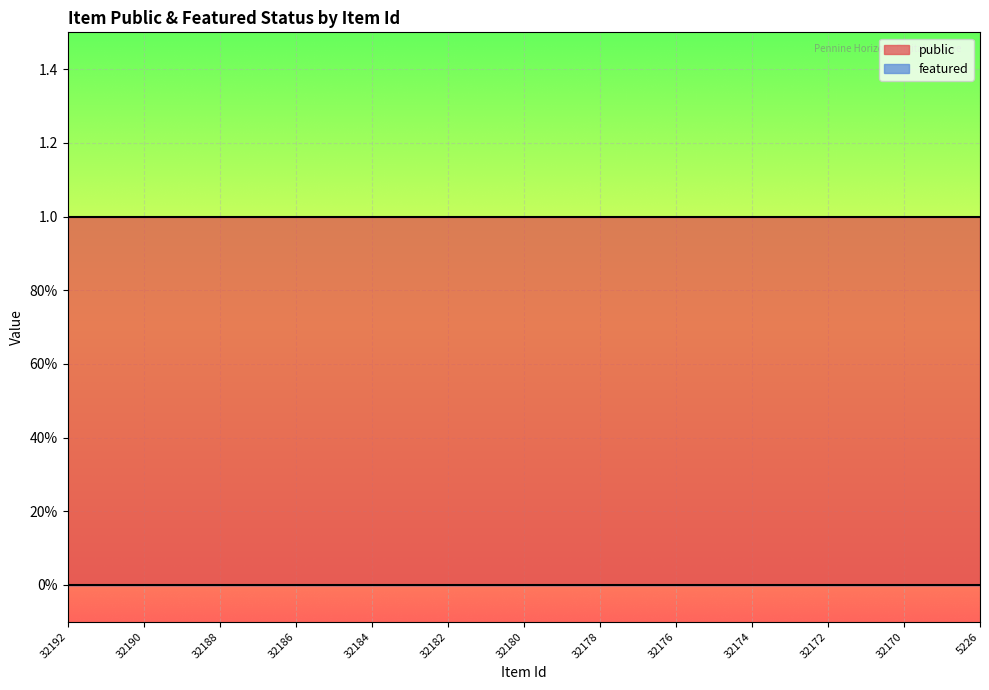

True or false: featured and public cross at least once.

False